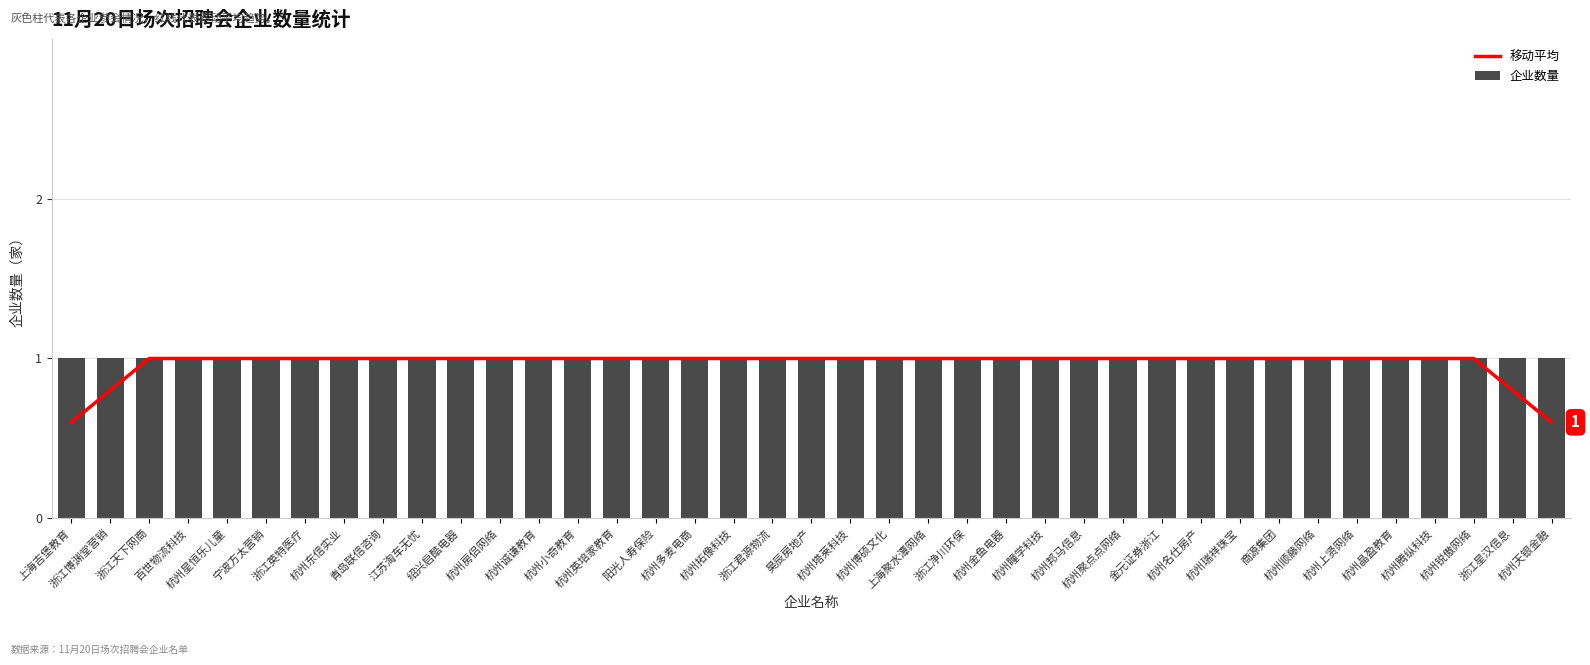

The 移动平均 series shows 0.3 at 浙江天下网商. True or false?

False